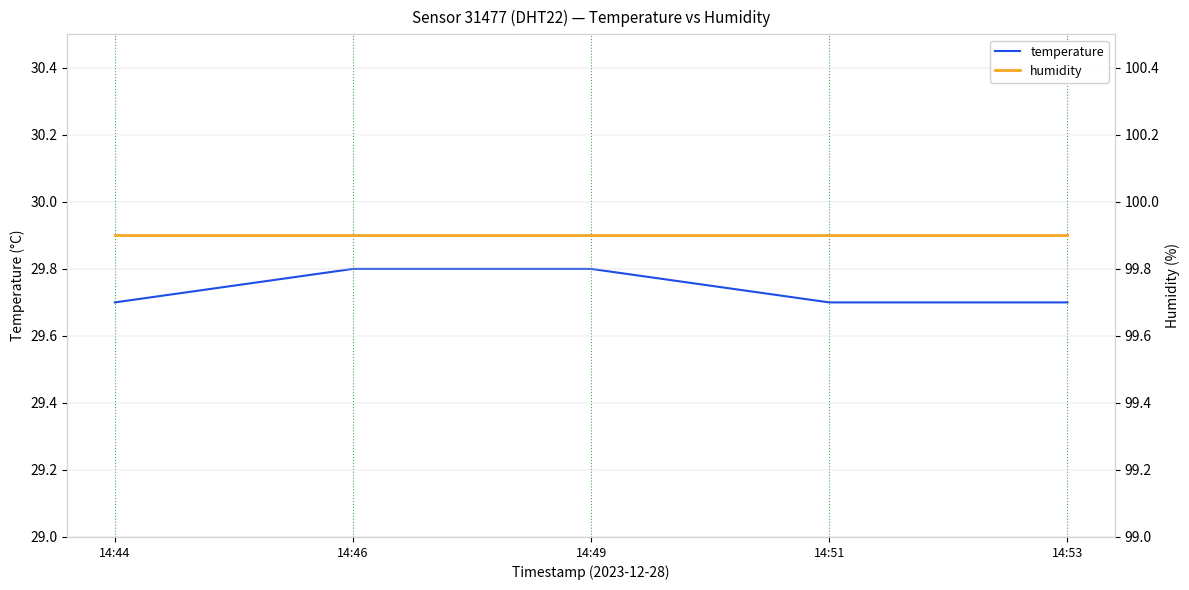

Read the temperature value at 14:53.

29.7